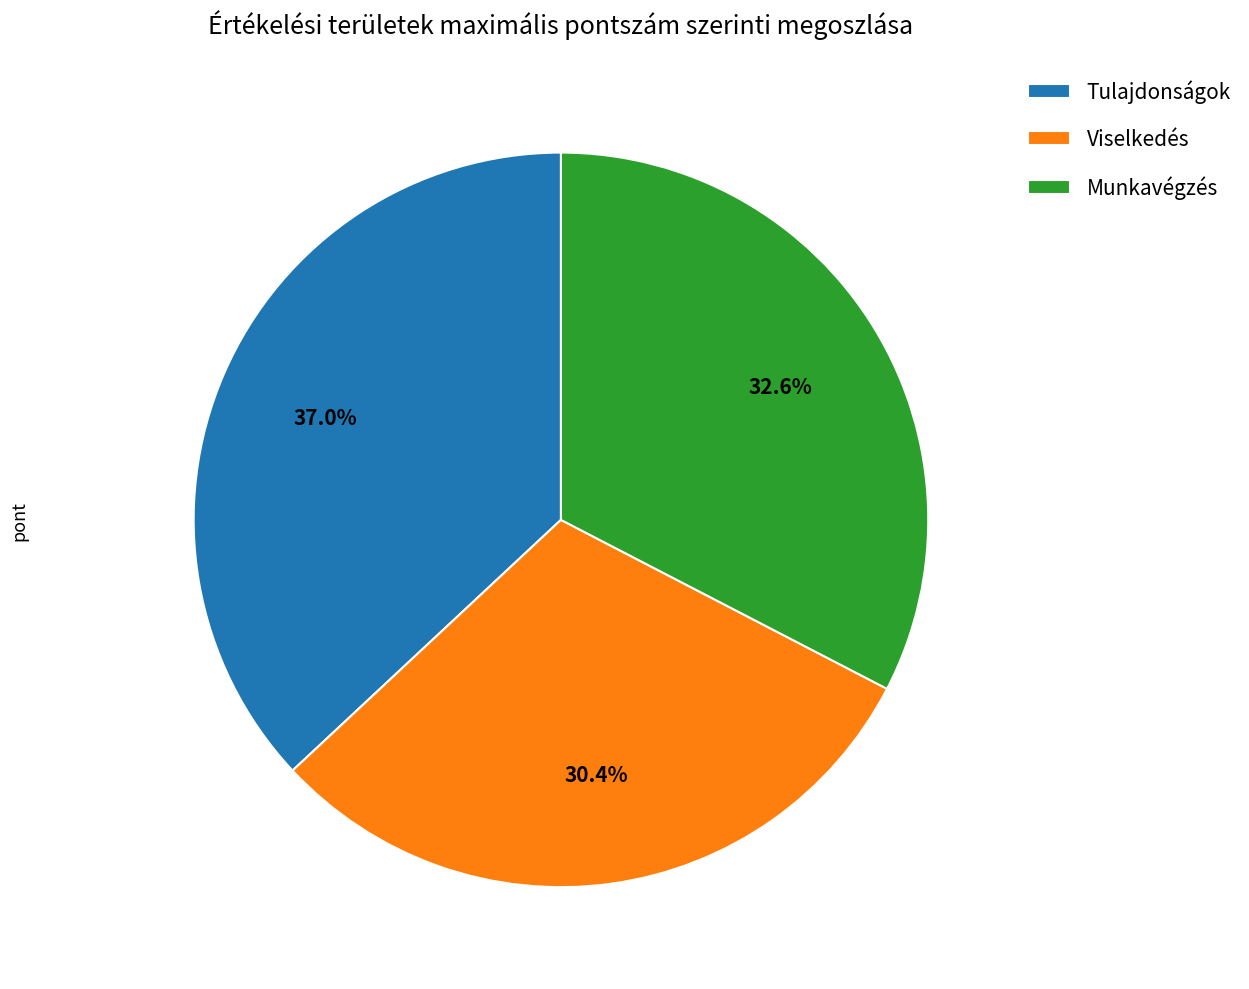

How much of the chart is everything except Munkavégzés?

67.4%